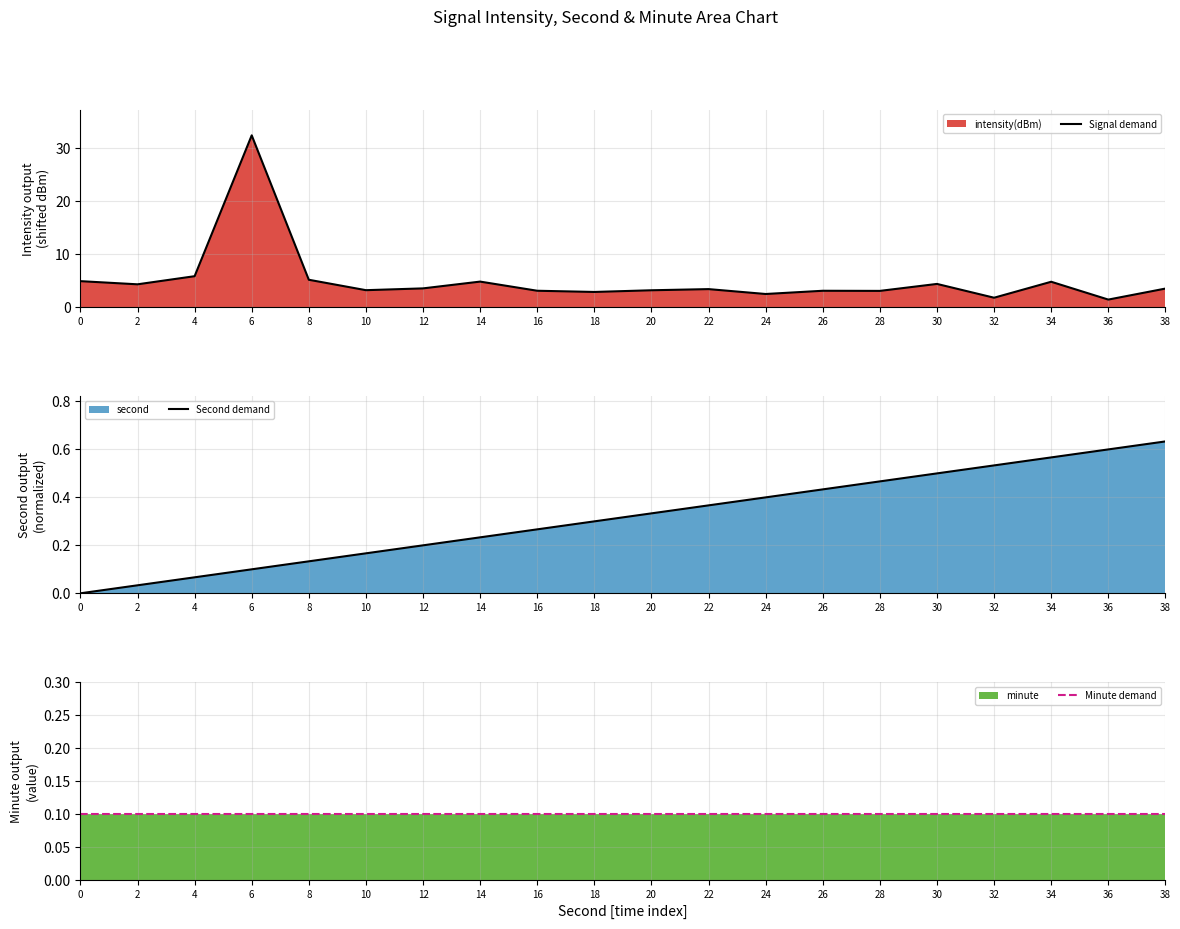

True or false: Signal demand and Minute demand intersect in this chart.

False